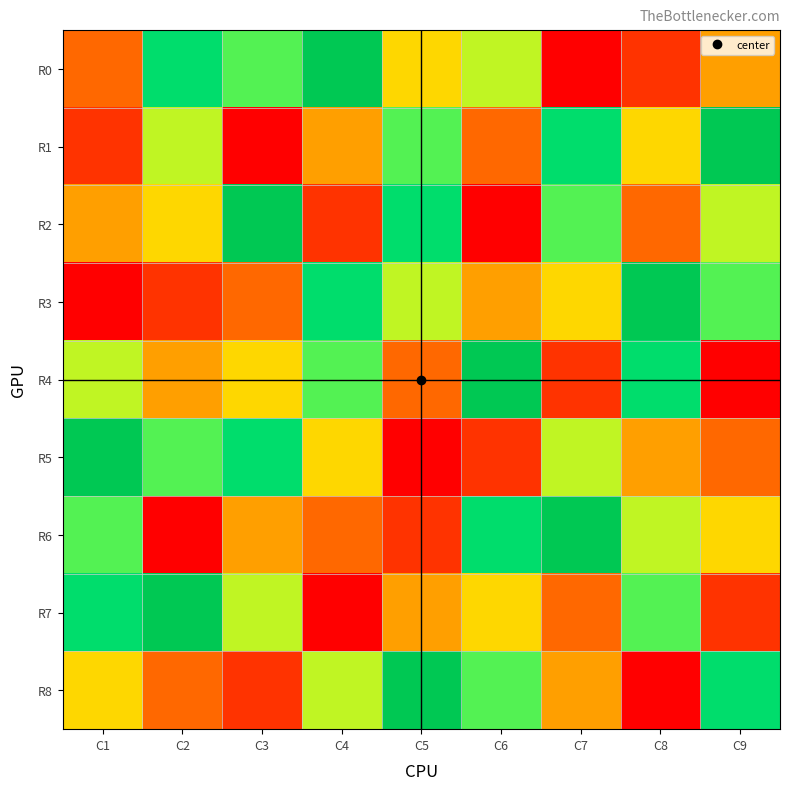

Count the number of data series in this chart.

9